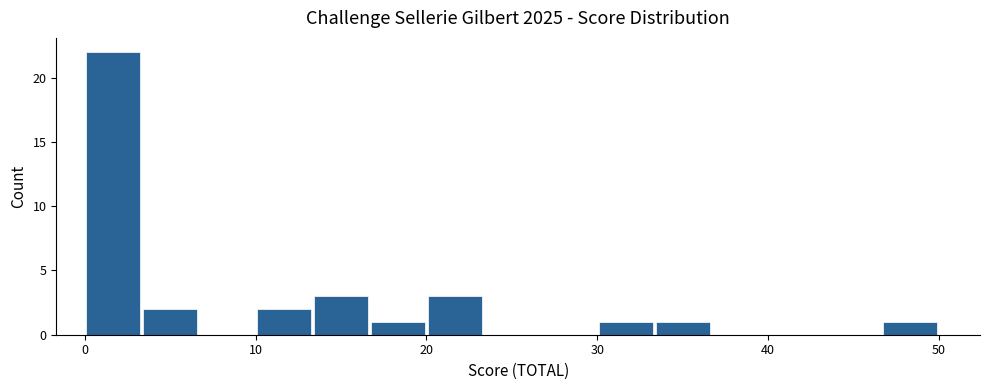

Around what value on the x-axis is the tallest bar? Give the approximate position of its centre, as read against the axis.

2